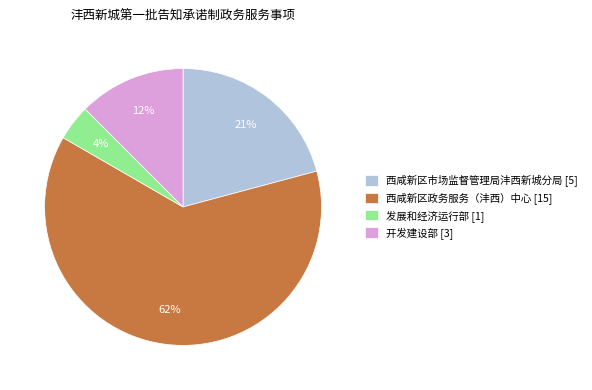

Is the sum of 西咸新区市场监督管理局沣西新城分局 [5] and 西咸新区政务服务（沣西）中心 [15] greater than half?

Yes